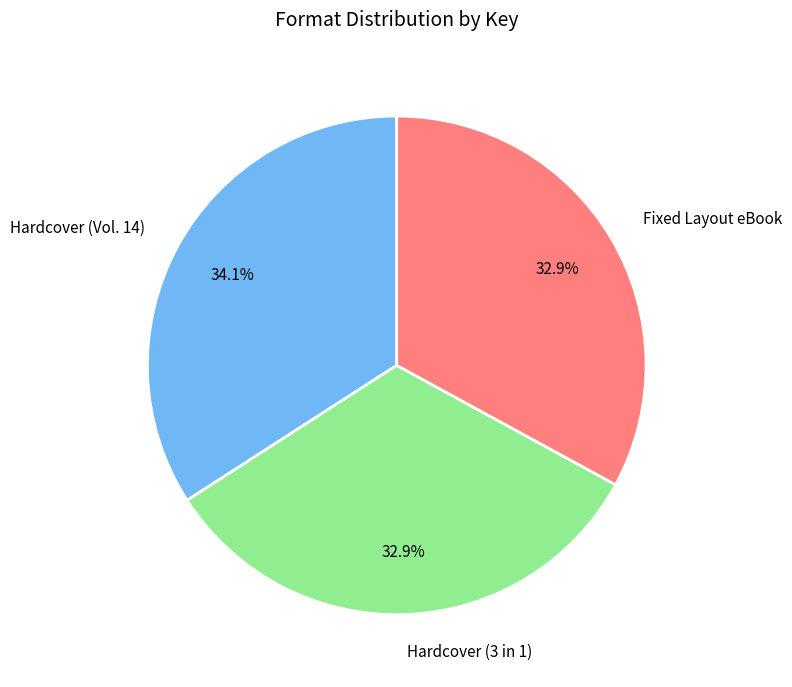

How many slices are in this pie chart?

3